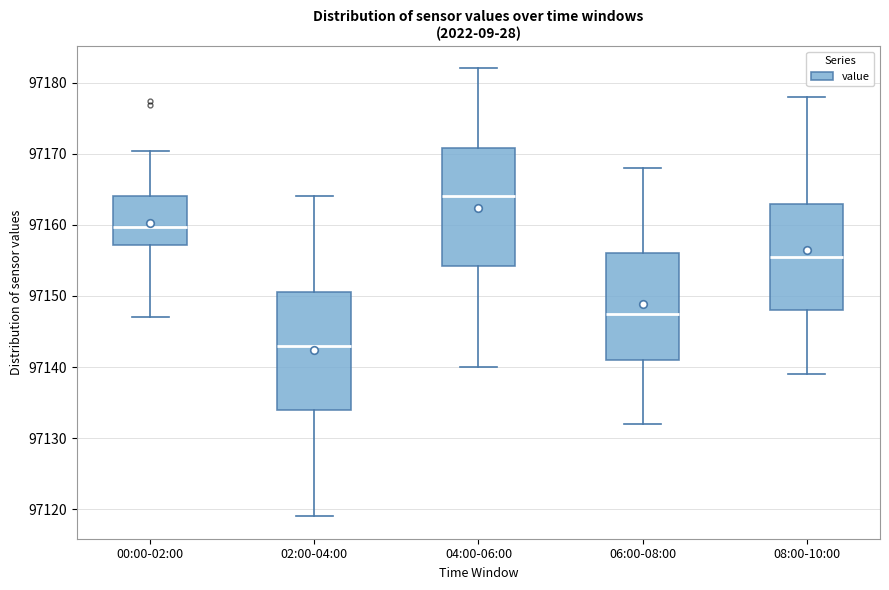

Reading left to right, transcribe this box plot: for each box, give where its median line is, the range the box spans, and where its two whiskers end, as read against the y-axis. The values are not printed on the chart, so give them approximately, as read against the axis.

00:00-02:00: median 97160, box 97157 to 97164, whiskers 97147 to 97170
02:00-04:00: median 97143, box 97134 to 97151, whiskers 97119 to 97164
04:00-06:00: median 97164, box 97154 to 97171, whiskers 97140 to 97182
06:00-08:00: median 97148, box 97141 to 97156, whiskers 97132 to 97168
08:00-10:00: median 97156, box 97148 to 97163, whiskers 97139 to 97178